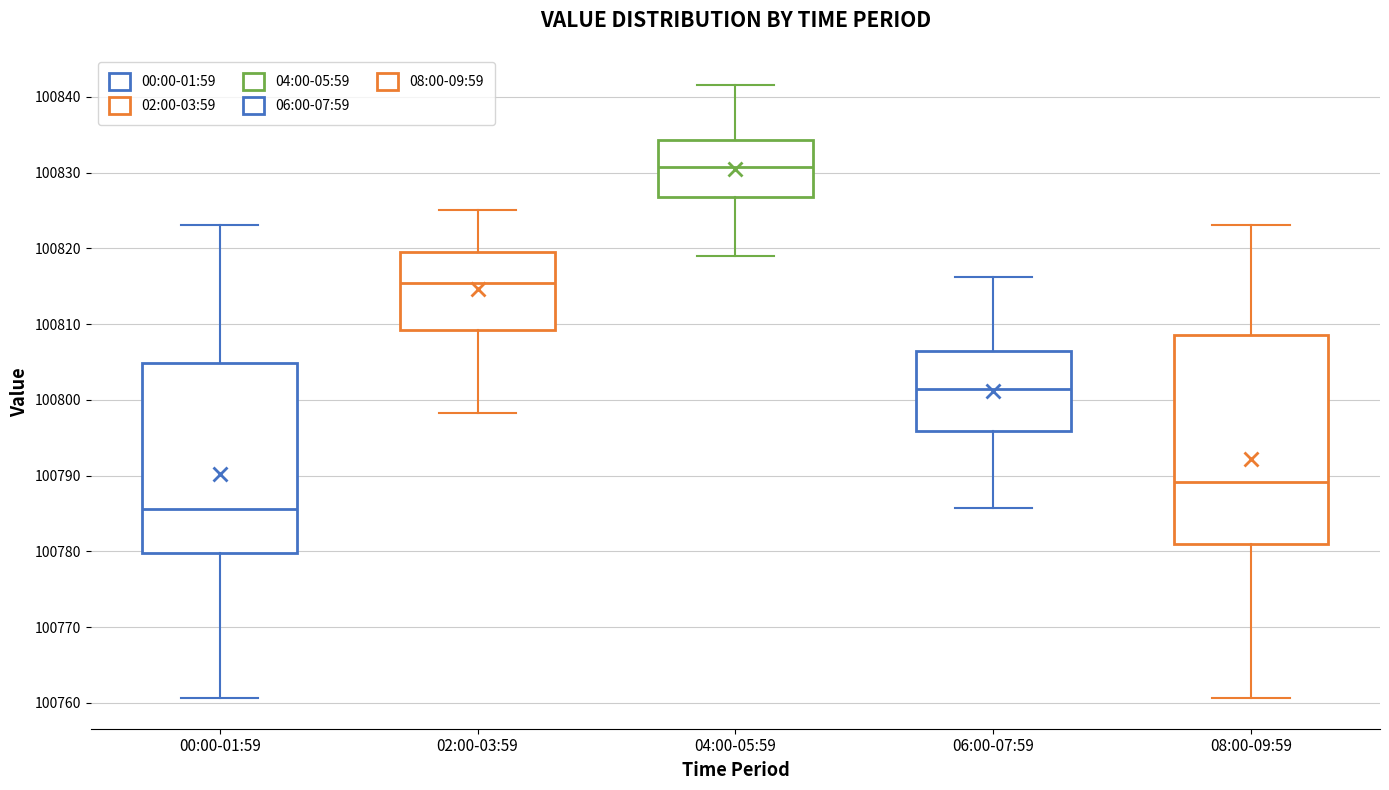

Reading left to right, transcribe this box plot: for each box, give where its median line is, the range the box spans, and where its two whiskers end, as read against the y-axis. The values are not printed on the chart, so give them approximately, as read against the axis.

00:00-01:59: median 100786, box 100780 to 100805, whiskers 100761 to 100823
02:00-03:59: median 100815, box 100809 to 100820, whiskers 100798 to 100825
04:00-05:59: median 100831, box 100827 to 100834, whiskers 100819 to 100842
06:00-07:59: median 100801, box 100796 to 100806, whiskers 100786 to 100816
08:00-09:59: median 100789, box 100781 to 100809, whiskers 100761 to 100823